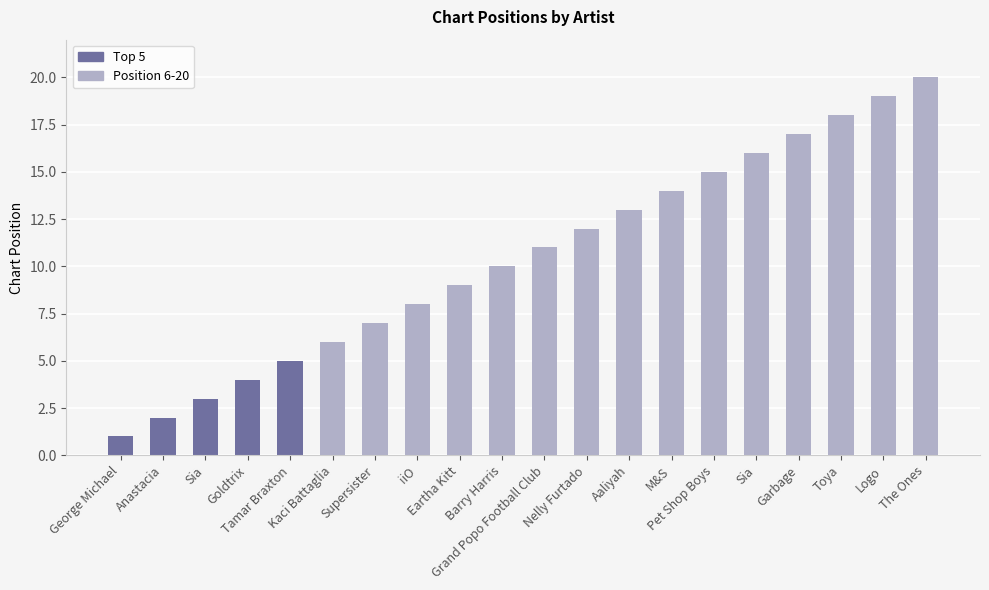

True or false: the data shows 3 at Kaci Battaglia.

False